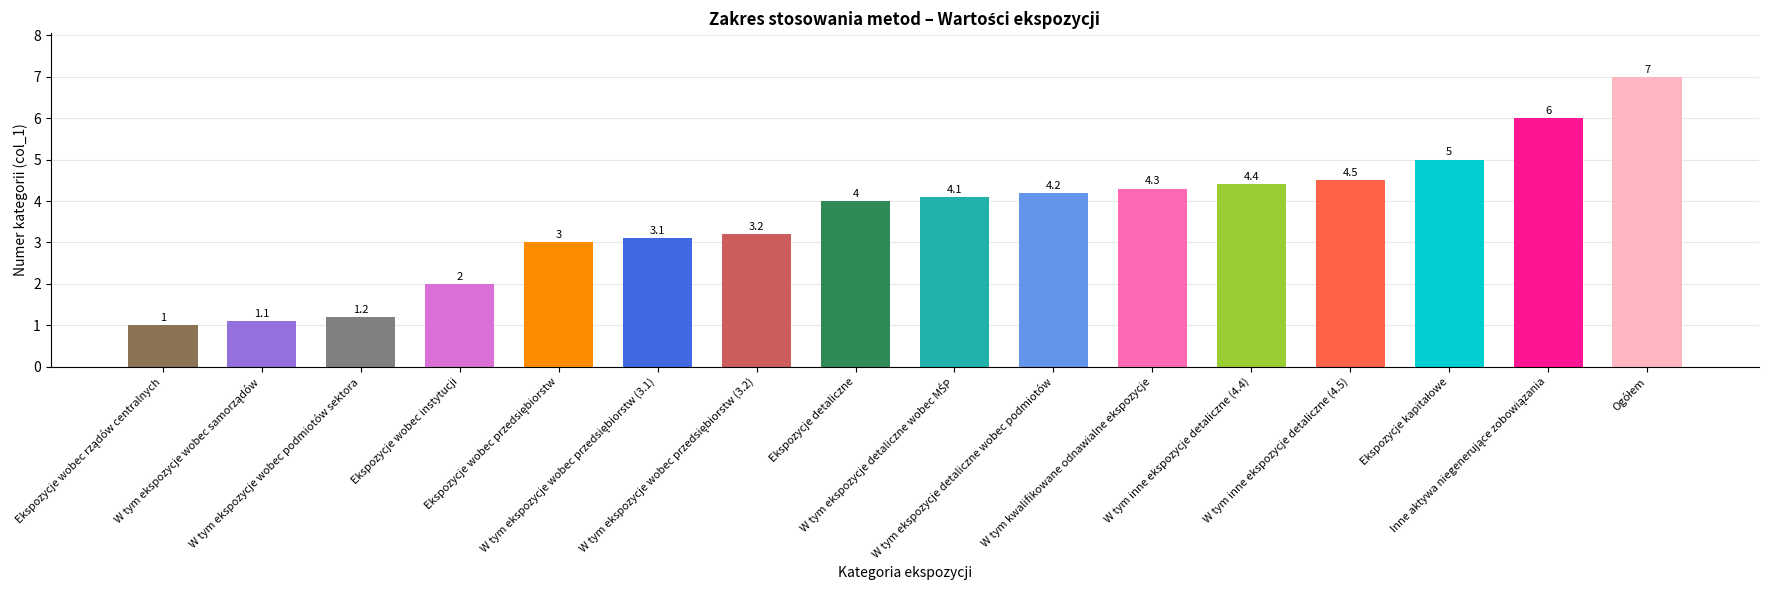

Reading right to left, list all the values displayed in this chart.

7=7.0	6=6.0	5=5.0	4.5=4.5	4.4=4.4	4.3=4.3	4.2=4.2	4.1=4.1	4=4.0	3.2=3.2	3.1=3.1	3=3.0	2=2.0	1.2=1.2	1.1=1.1	1=1.0